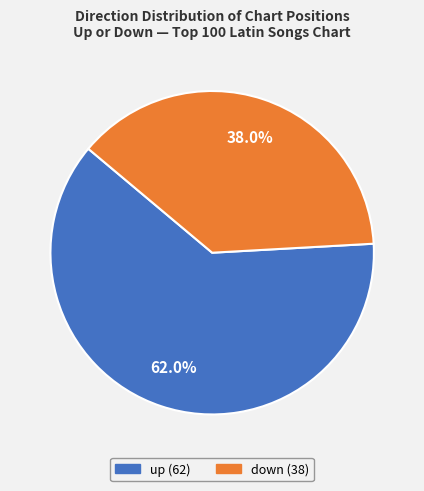

To the nearest percent, what is the combined percentage of down and up?

100%